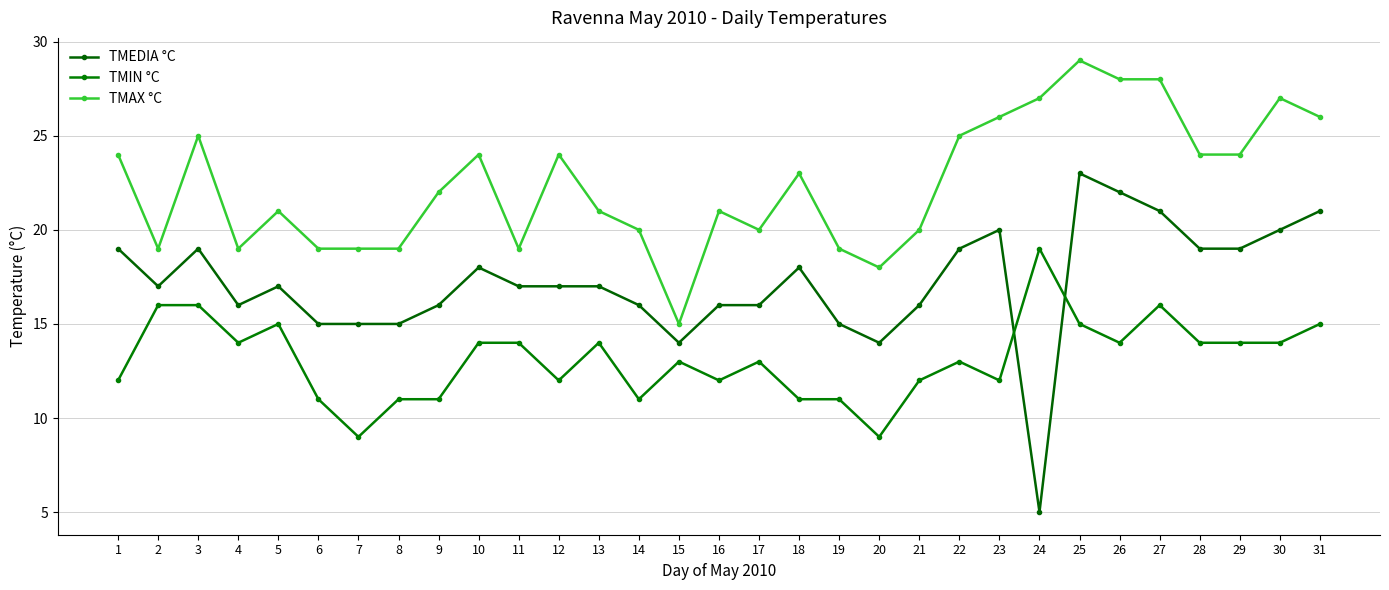

How many categories are shown in the chart?

31